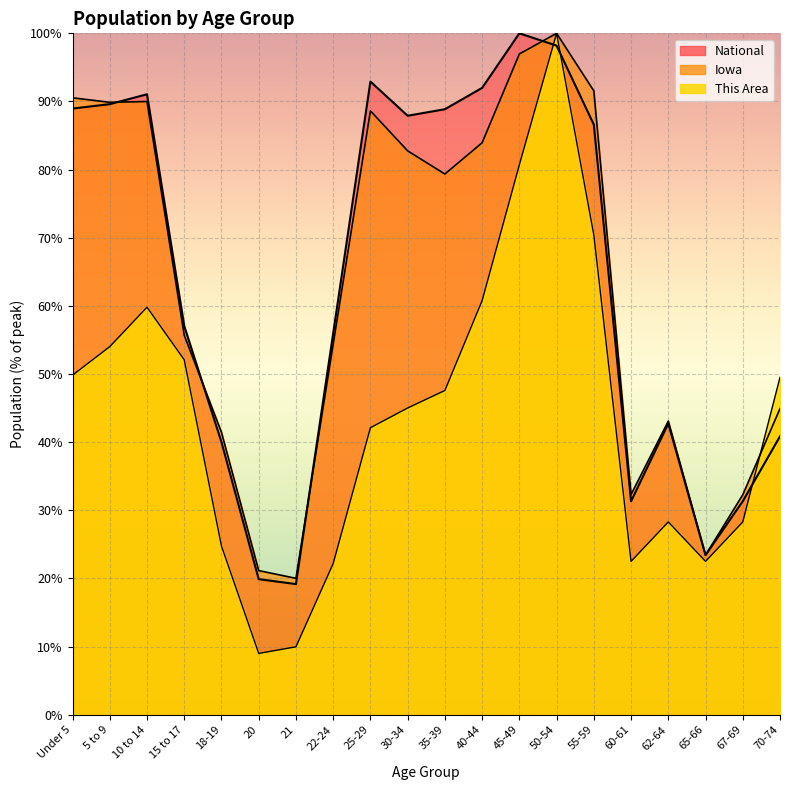

Which series changed the most between 45-49 and 65-66?

National